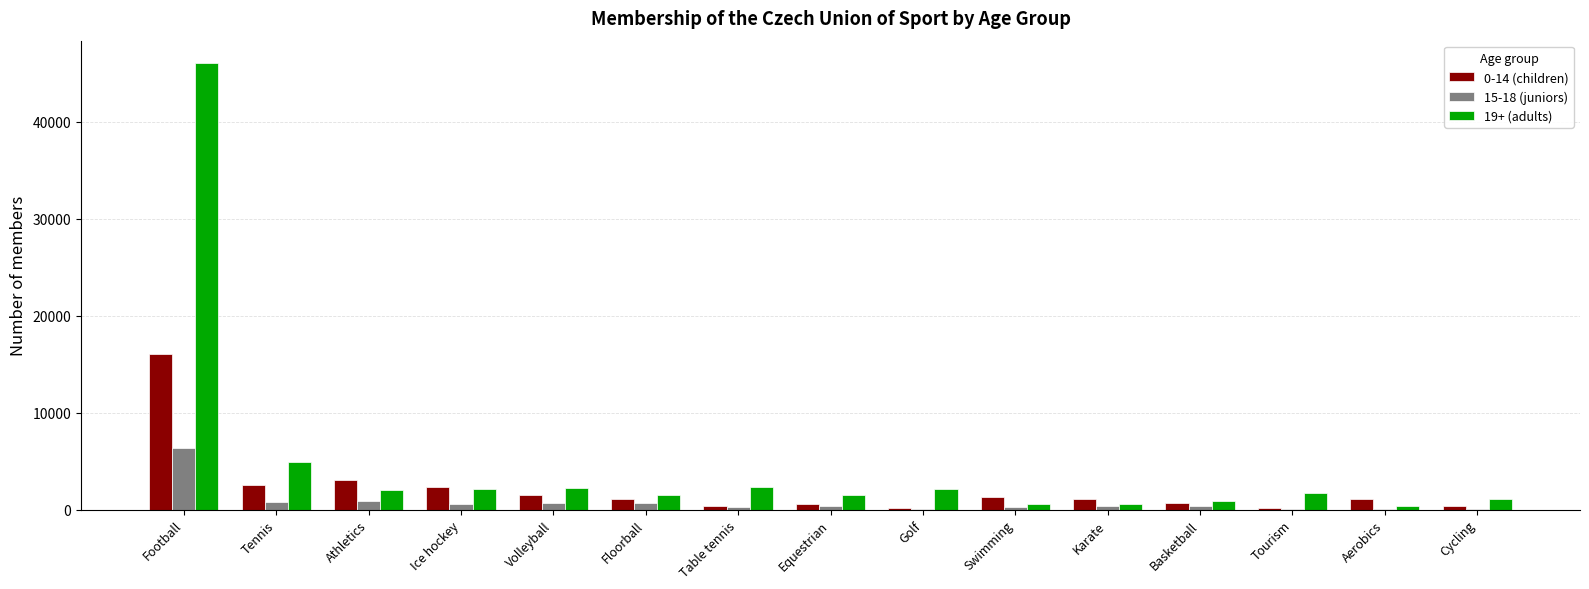

What is the sum of the 15-18 (juniors) values at Table tennis and Floorball?

908